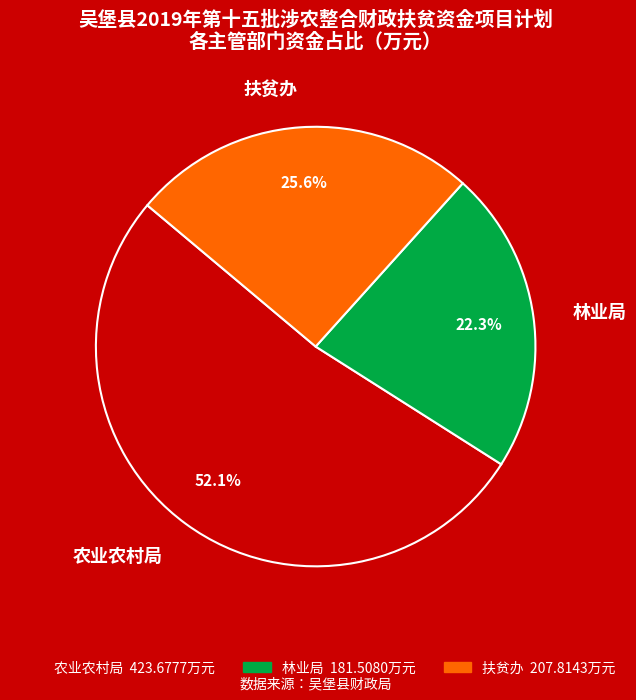

What is the ratio of the value at 农业农村局 to the value at 林业局?

2.3